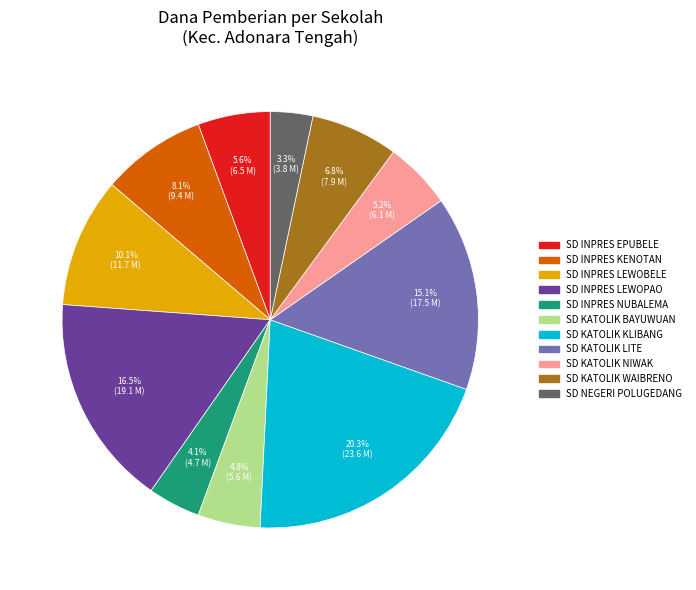

To the nearest percent, what is the combined percentage of SD KATOLIK LITE and SD INPRES EPUBELE?

21%